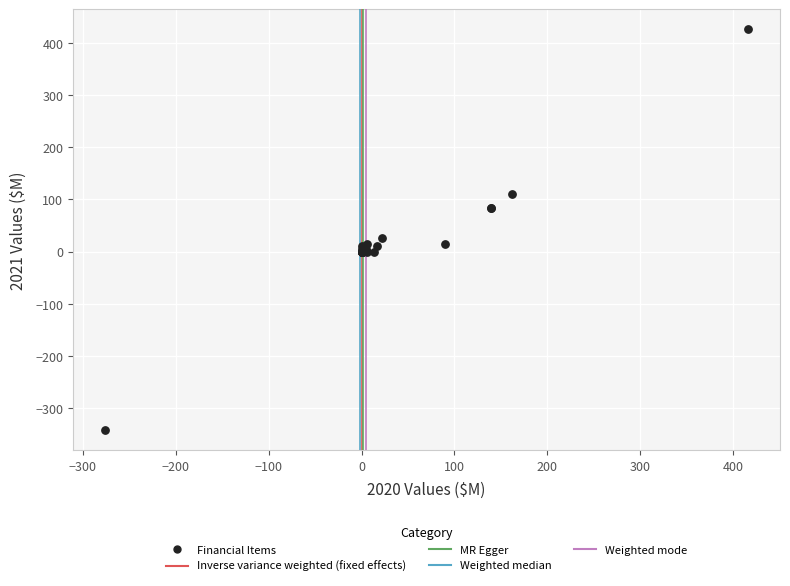

What Y value in the scatter plot is closest to 41?

26.0